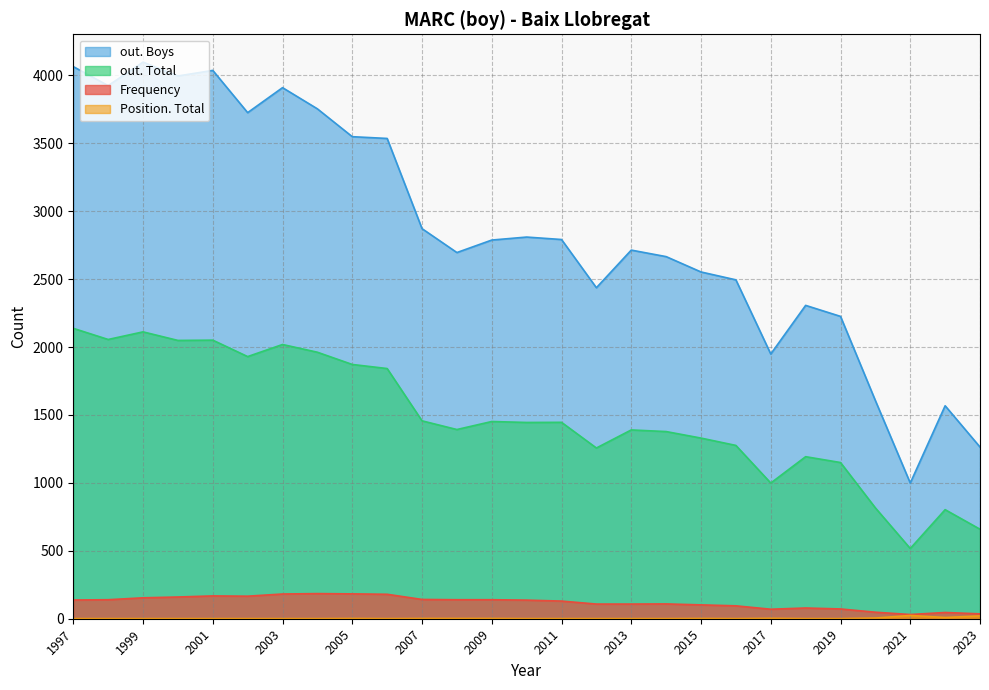

Read the Frequency value at 2011, to the nearest 10.

130